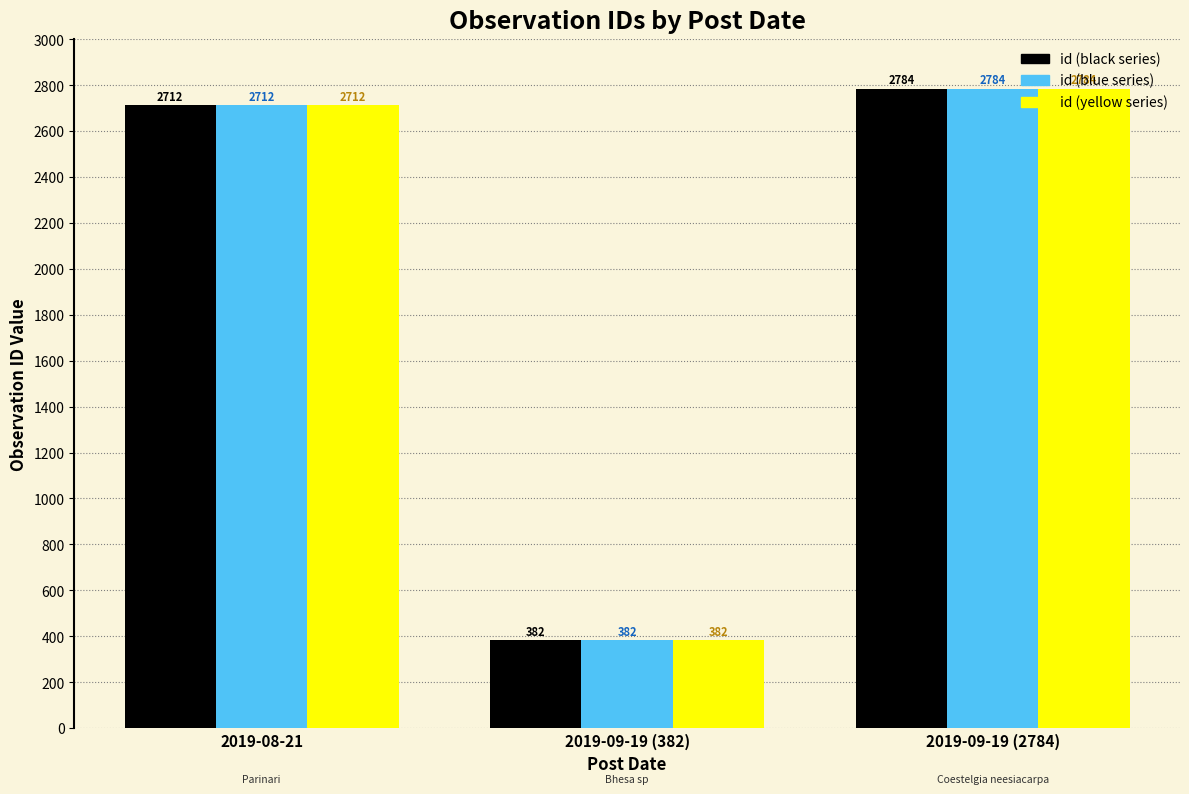

At which category is the sum across all series the highest?

2019-09-19 (2784)